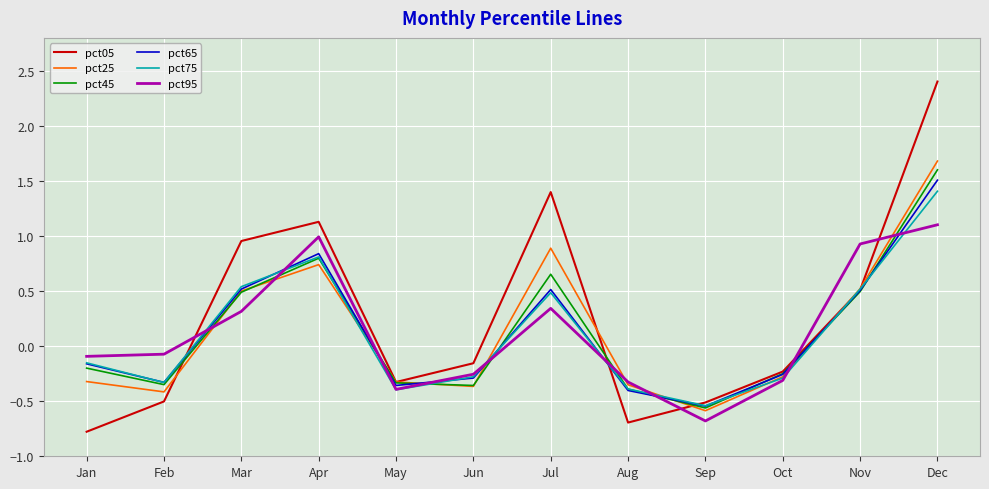

What is the maximum value shown in the chart?

2.4